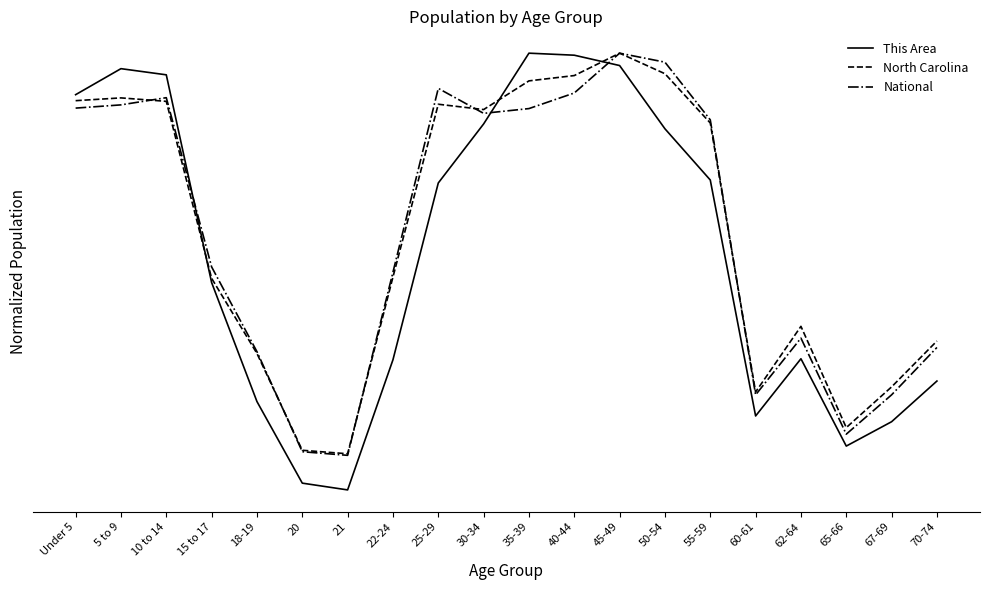

True or false: This Area and National intersect in this chart.

True